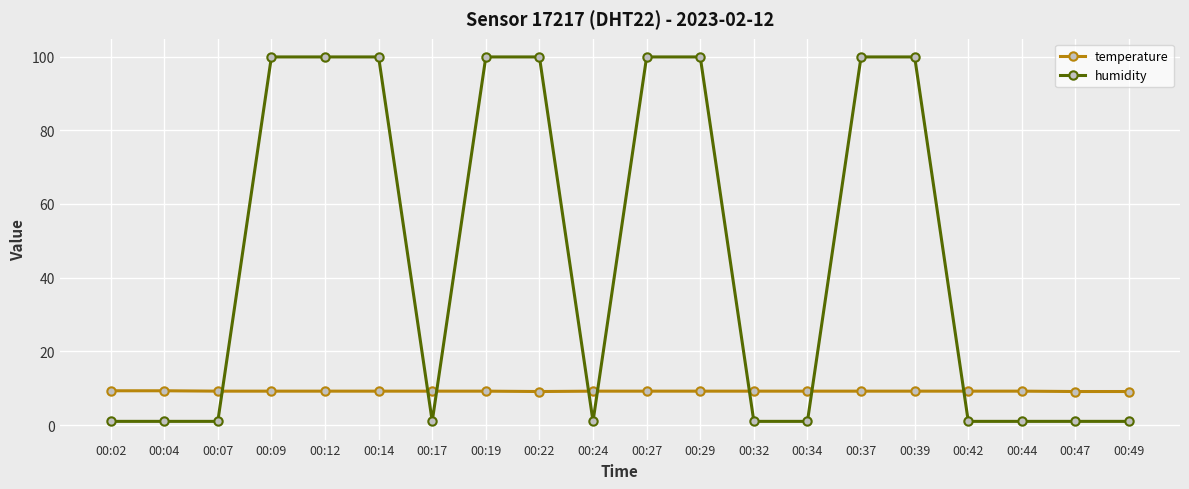

What is the maximum value shown in the chart?

99.9